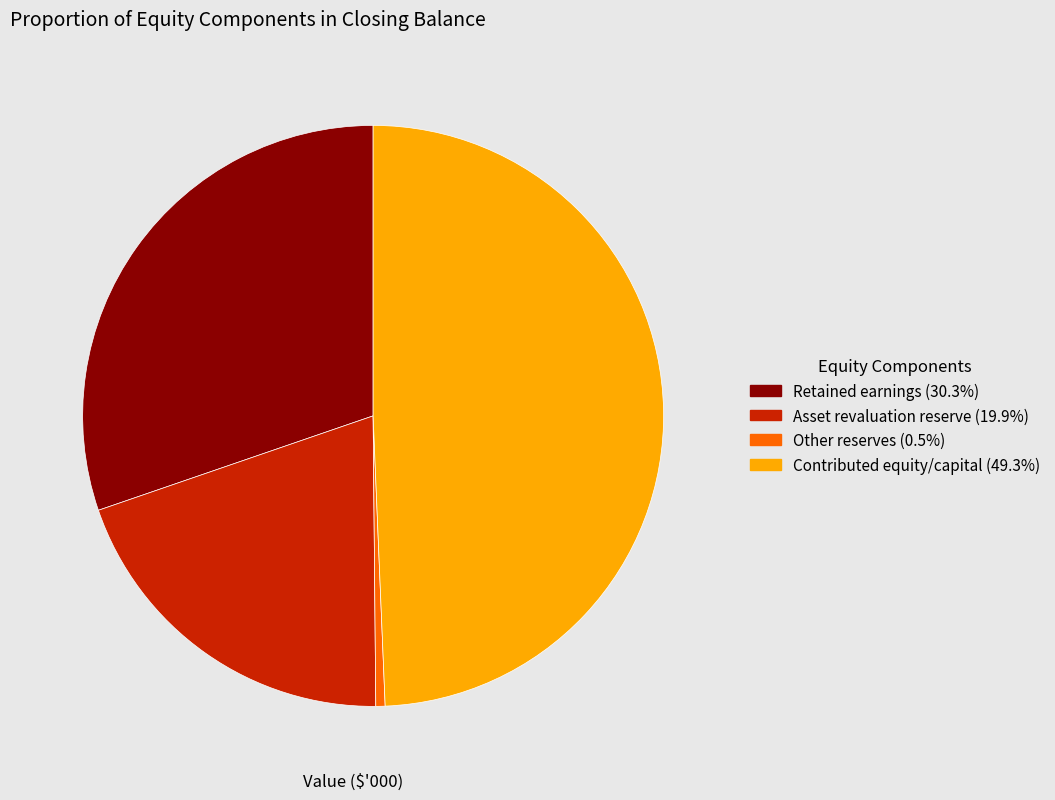

Does any single category account for the majority?

No